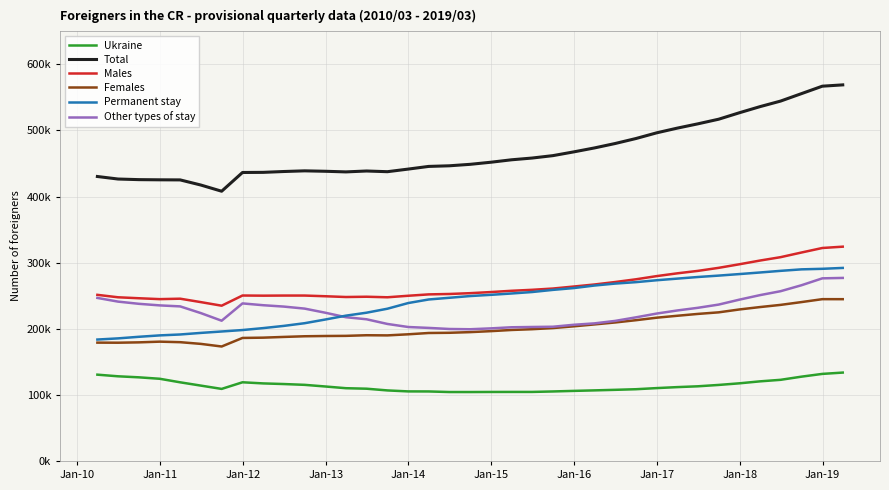

True or false: Males and Ukraine cross at least once.

False